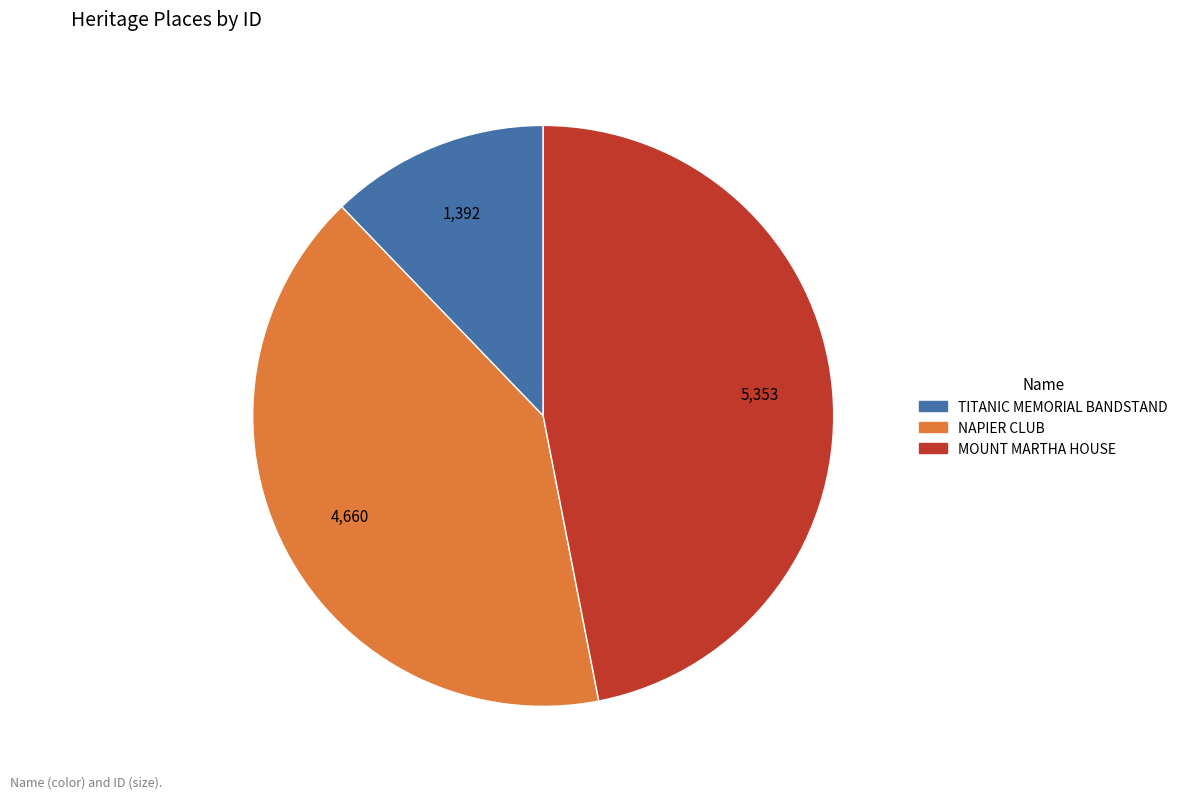

Rank the categories by value from highest to lowest.

MOUNT MARTHA HOUSE, NAPIER CLUB, TITANIC MEMORIAL BANDSTAND